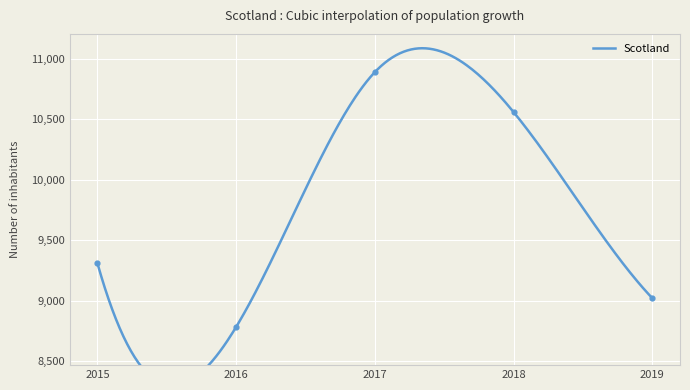

What is the change in value from 2015 to 2016?

-525